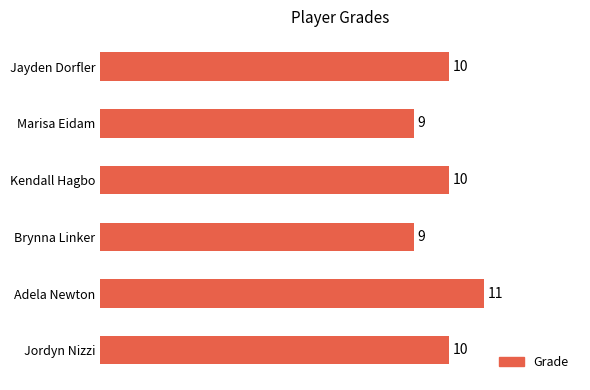

Which label corresponds to the largest value in the chart?

Adela Newton